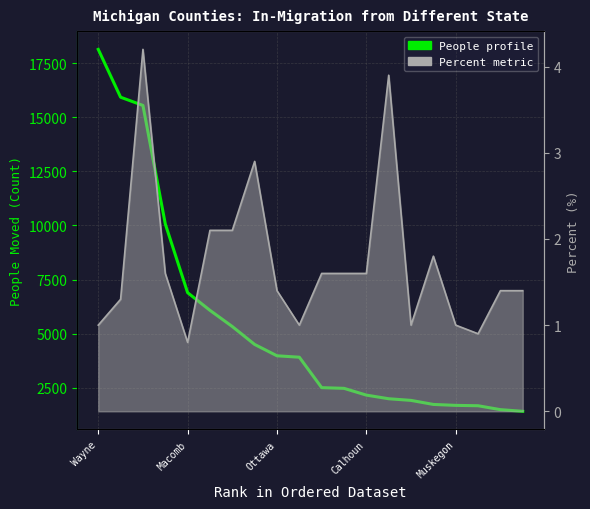

How many series are shown in this chart?

2